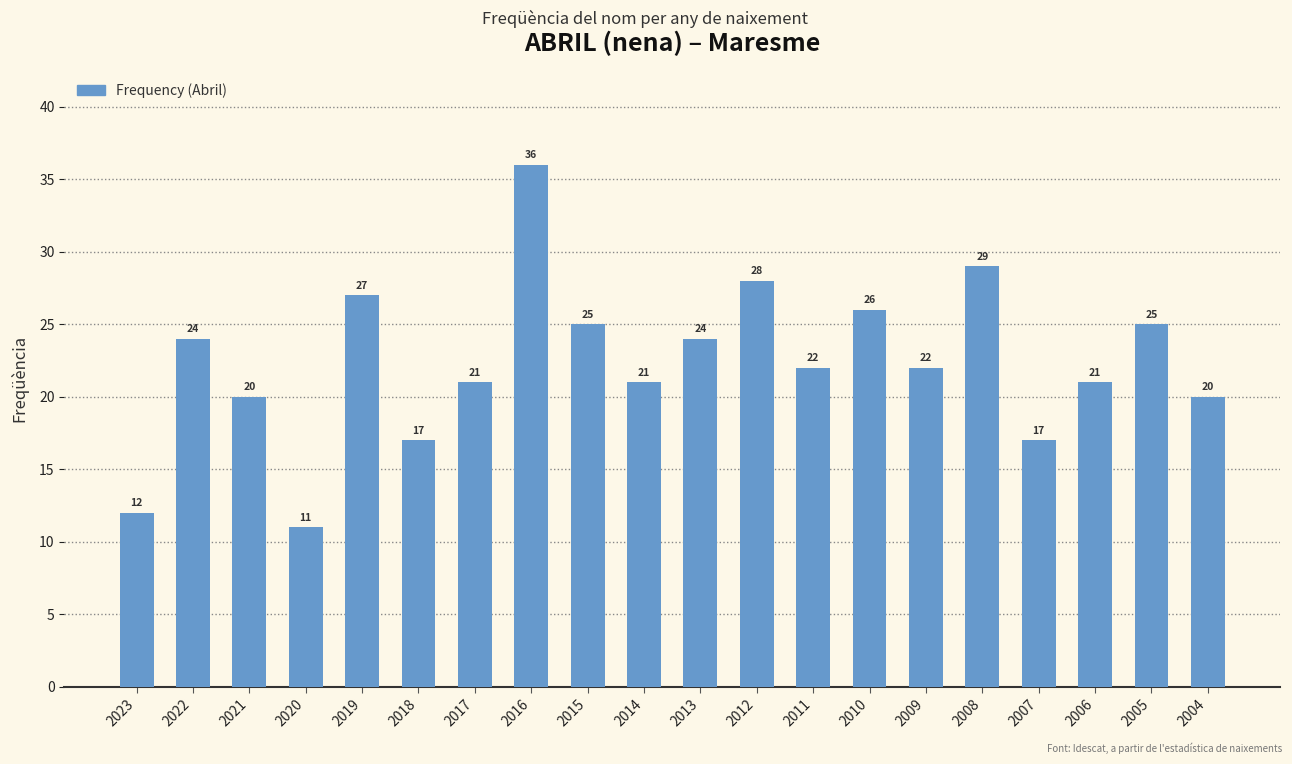

True or false: the data shows 20 at 2021.

True